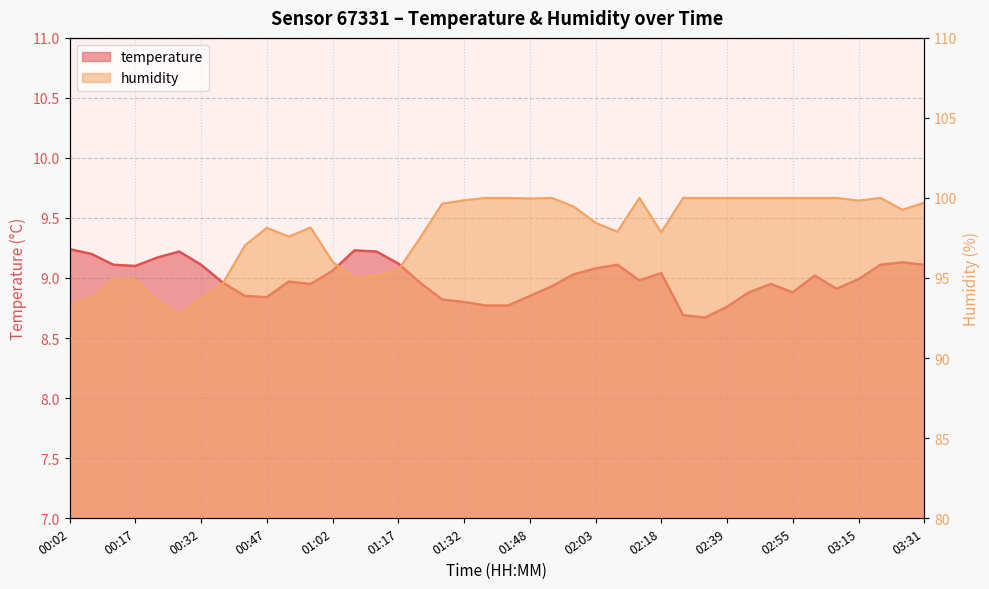

At which label does humidity first exceed 99?

01:27